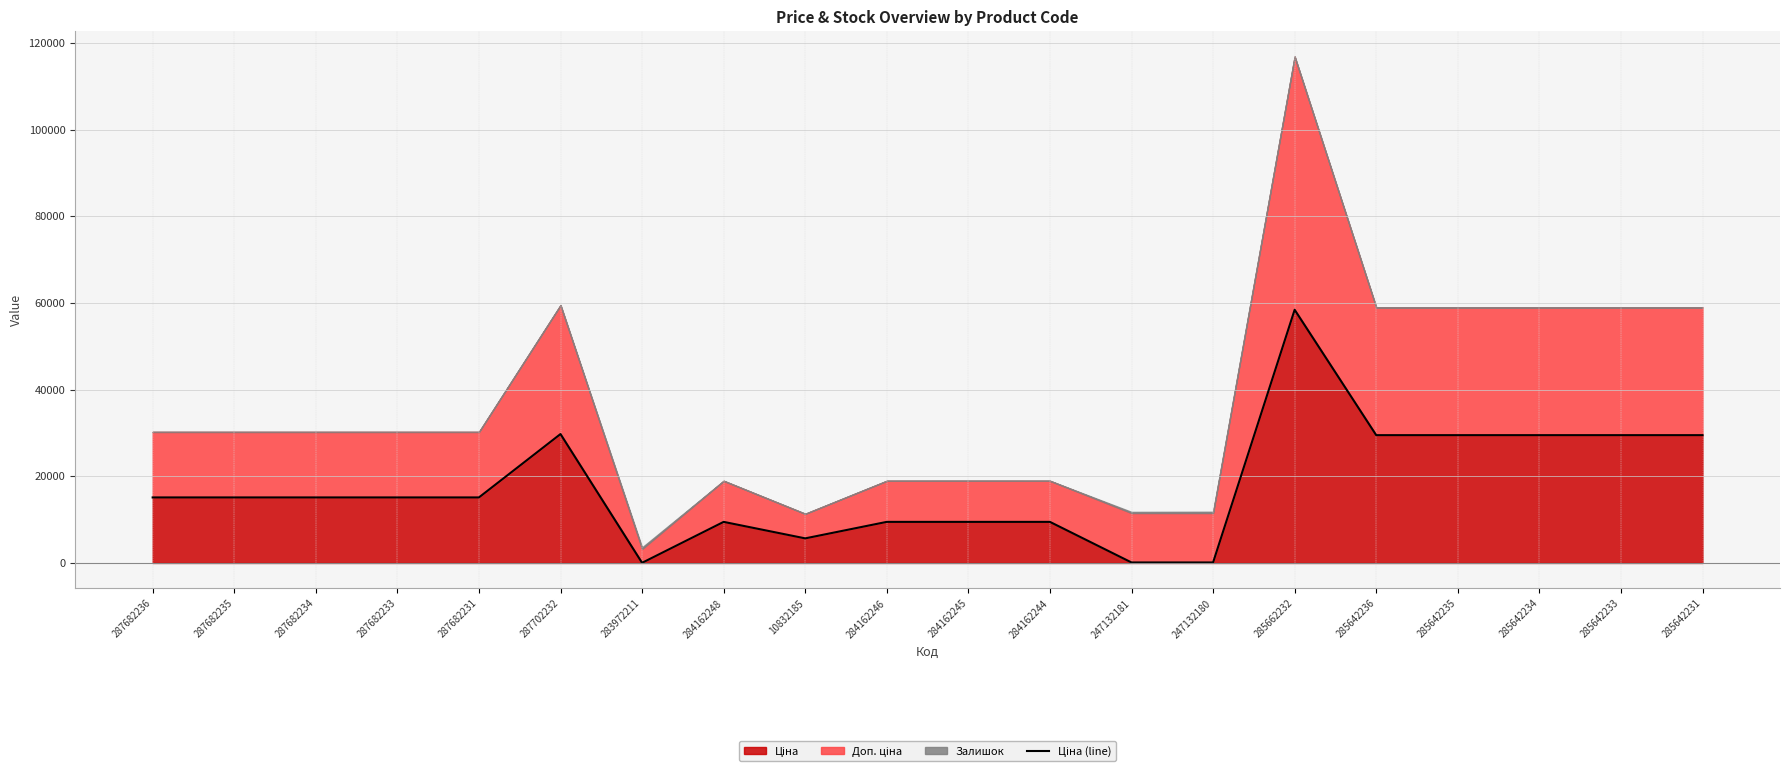

What is the value of the 2nd point from the left?

15120.0